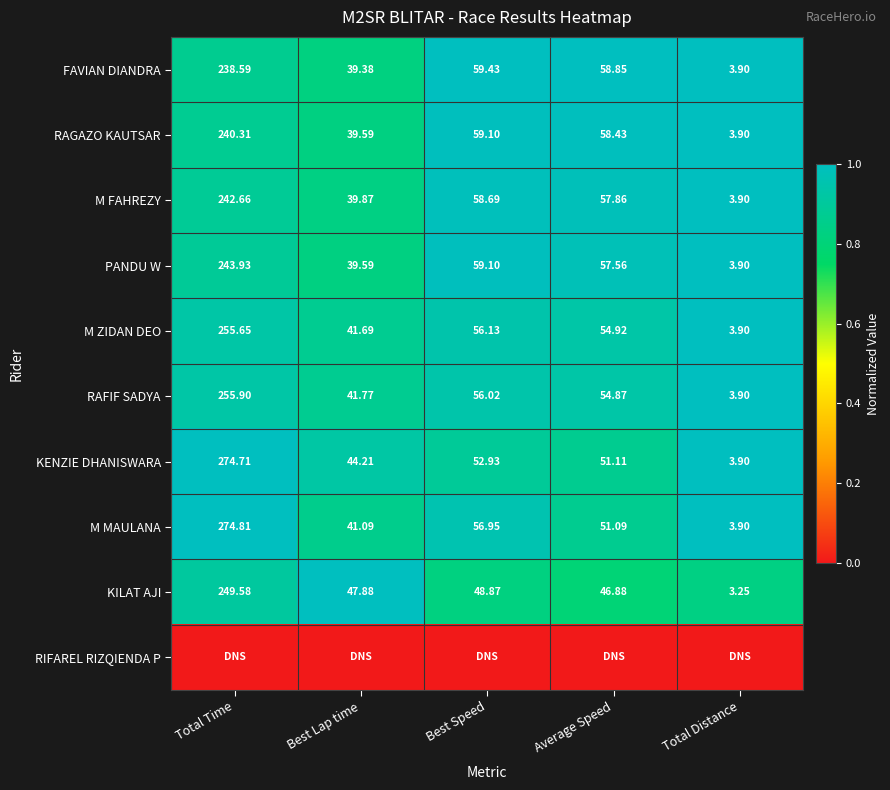

Which category has the lowest value in the RAGAZO KAUTSAR series?

Total Distance